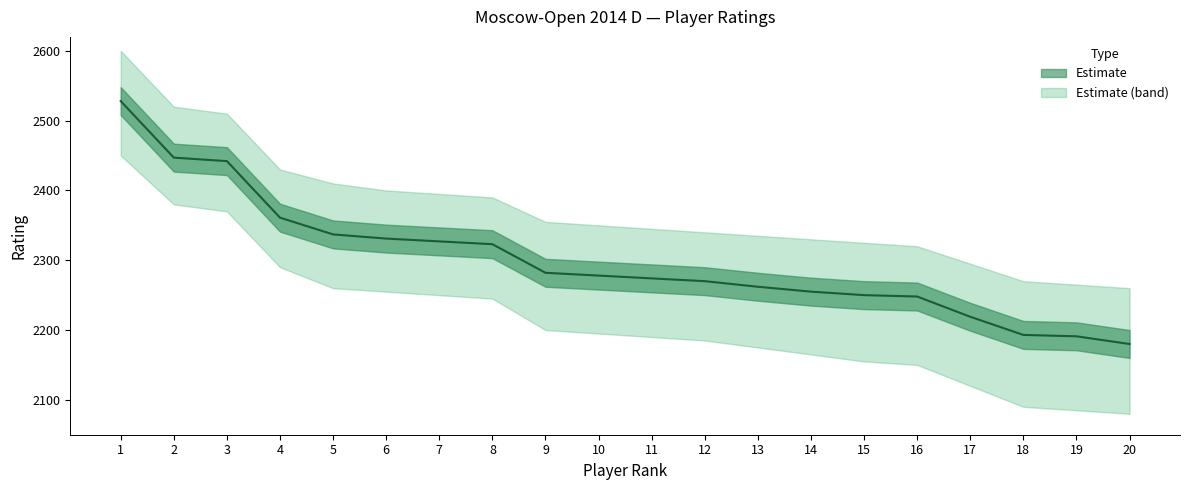

Reading right to left, extract all data points from this chart.

2180	2191	2193	2219	2248	2250	2255	2262	2270	2274	2278	2282	2323	2327	2331	2337	2361	2442	2447	2528